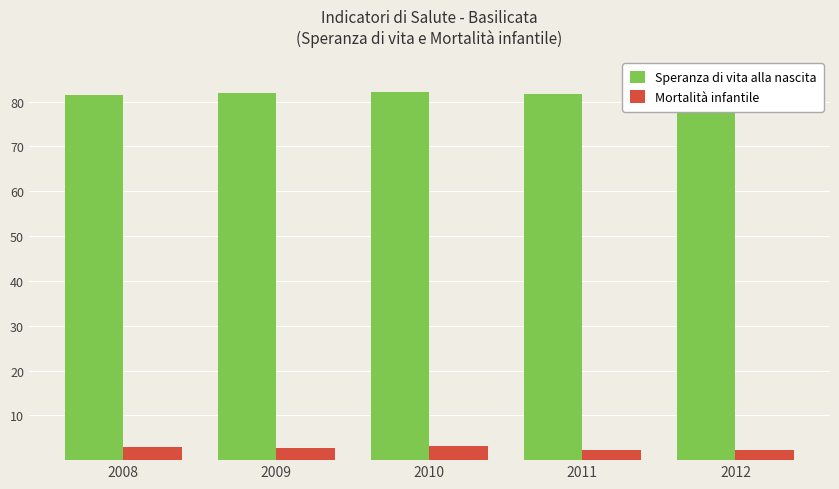

How many groups of bars are there?

5